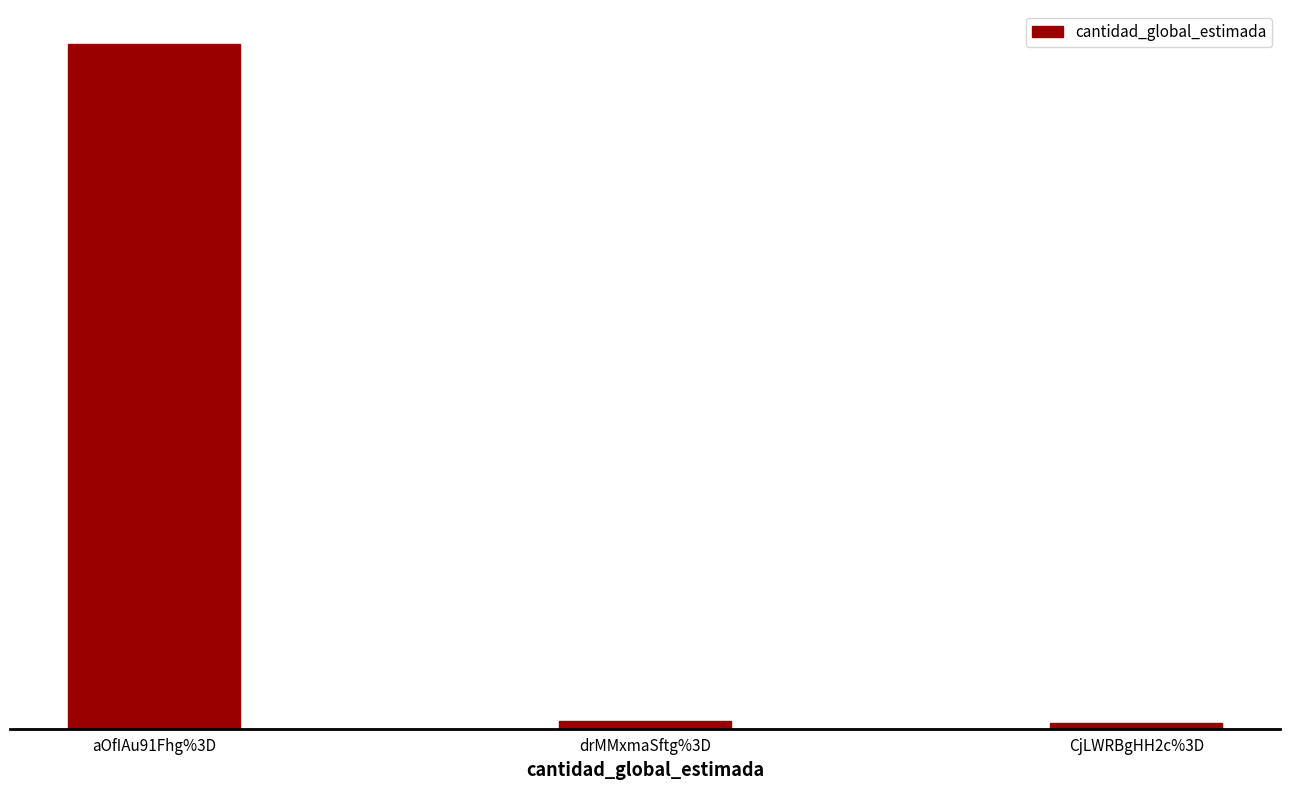

List the labels in order of value, smallest first.

CjLWRBgHH2c%3D, drMMxmaSftg%3D, aOfIAu91Fhg%3D